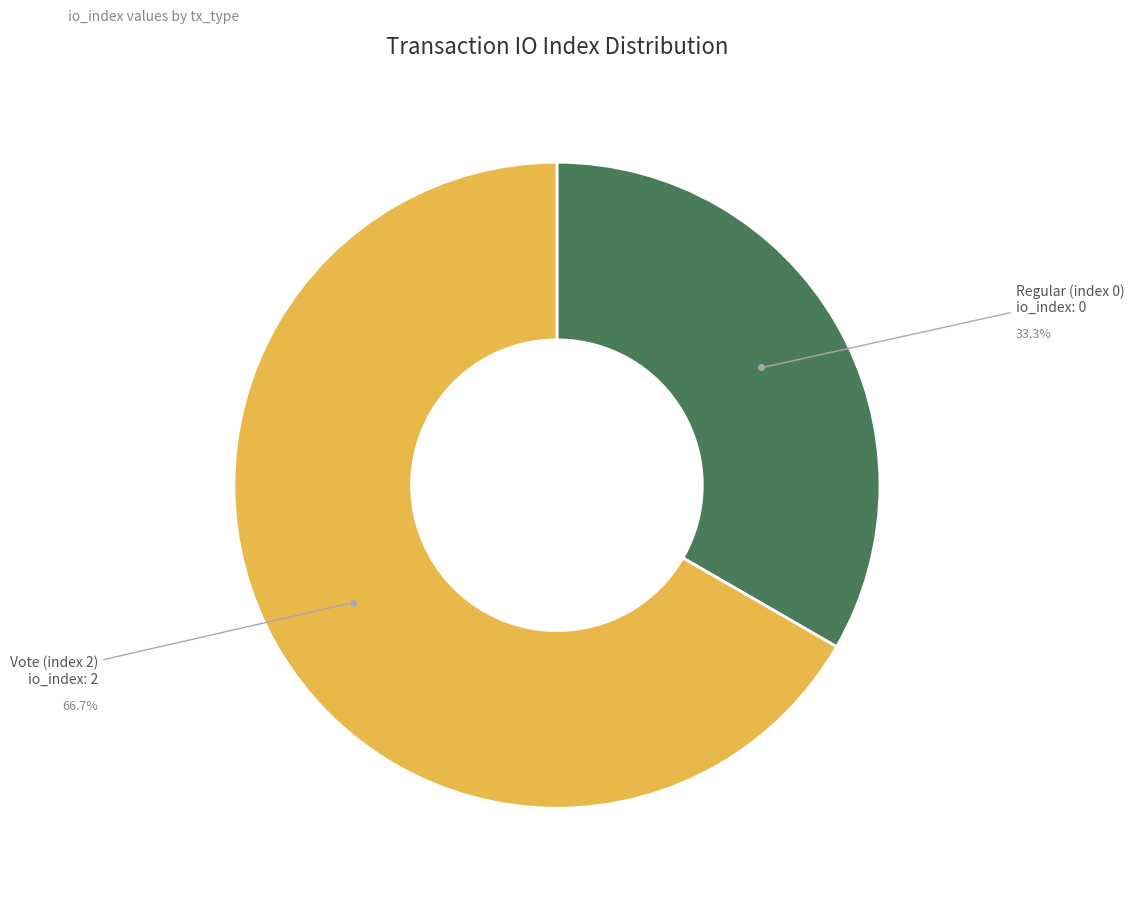

Does any single category account for the majority?

Yes